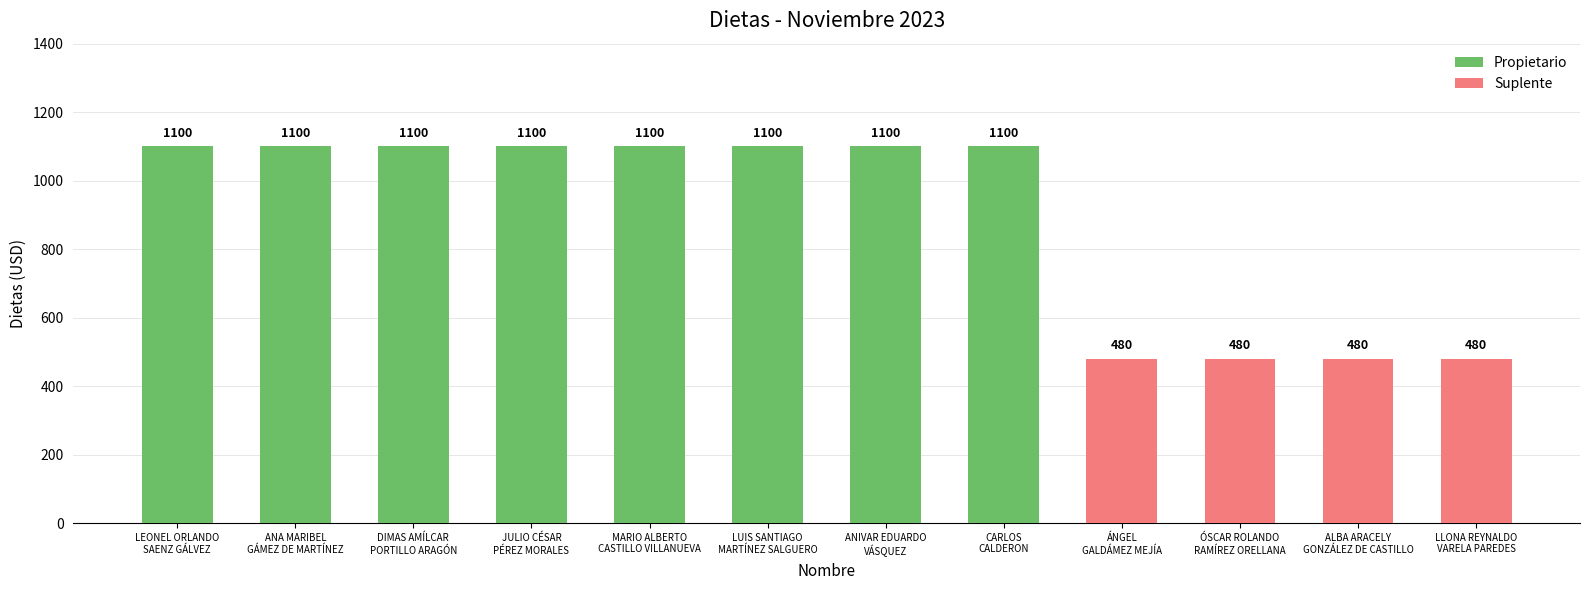

How many Propietario values are between 0 and 1100?

12